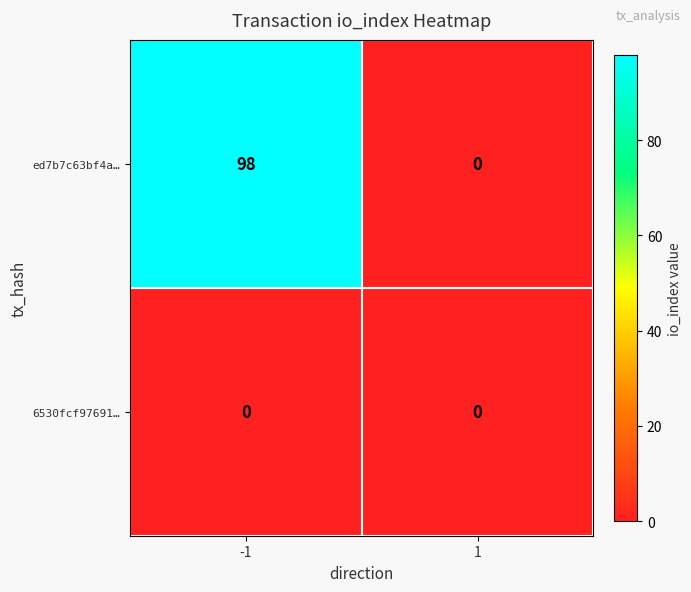

Which series has the largest total across all categories?

ed7b7c63bf4a…